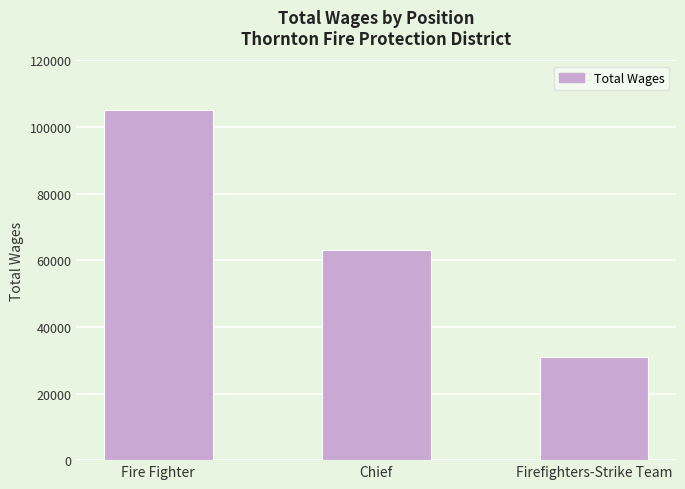

Reading left to right, list all the values displayed in this chart.

105231	62989	30854